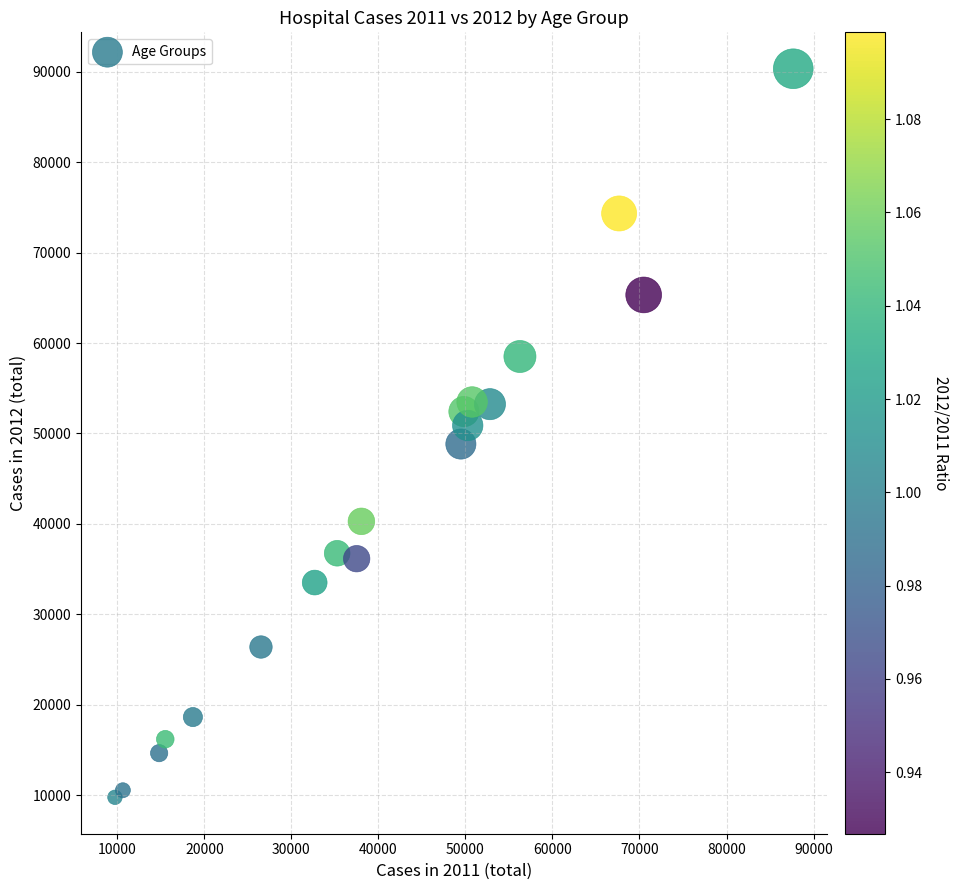

What is the range of X values (max minus min)?

77951